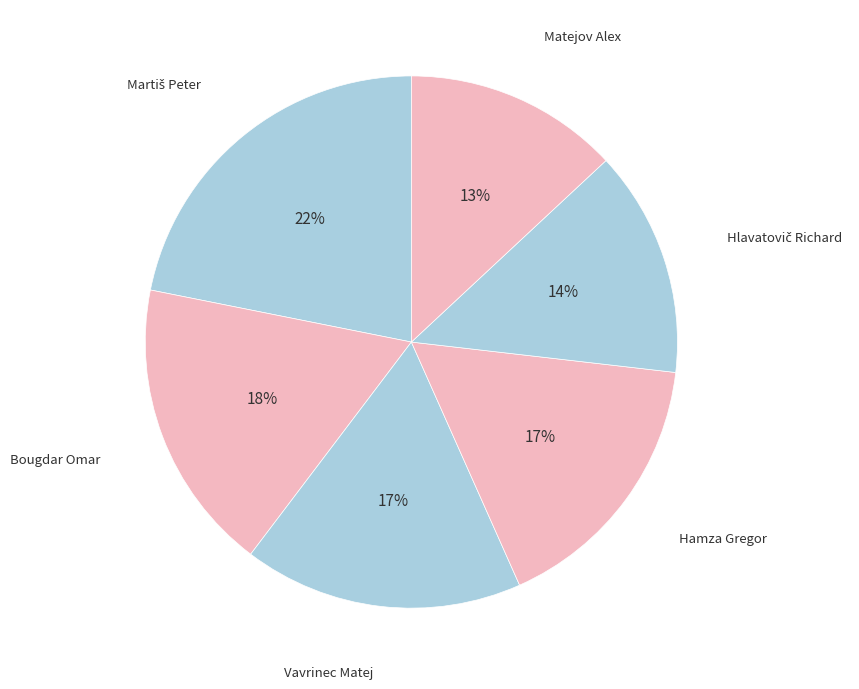

Count the number of slices in the pie.

6